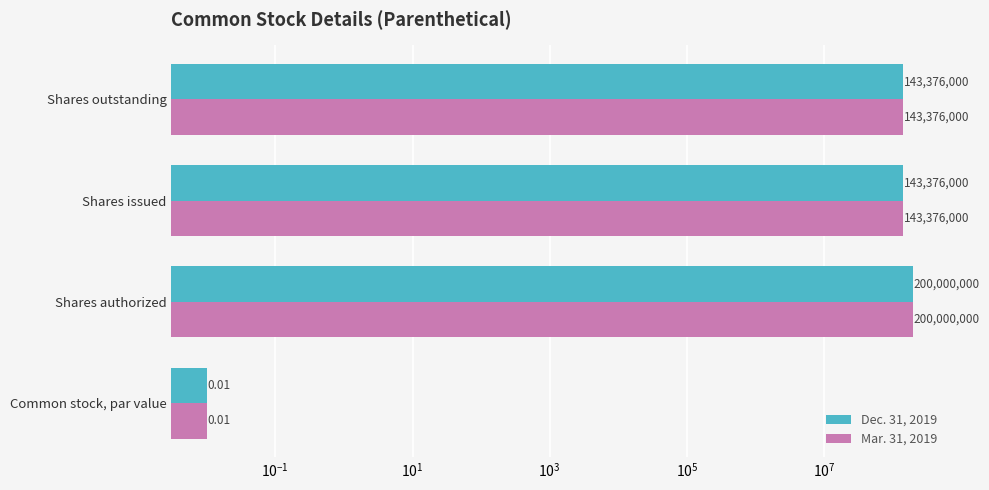

How many Mar. 31, 2019 values are between 143376000 and 200000000?

3